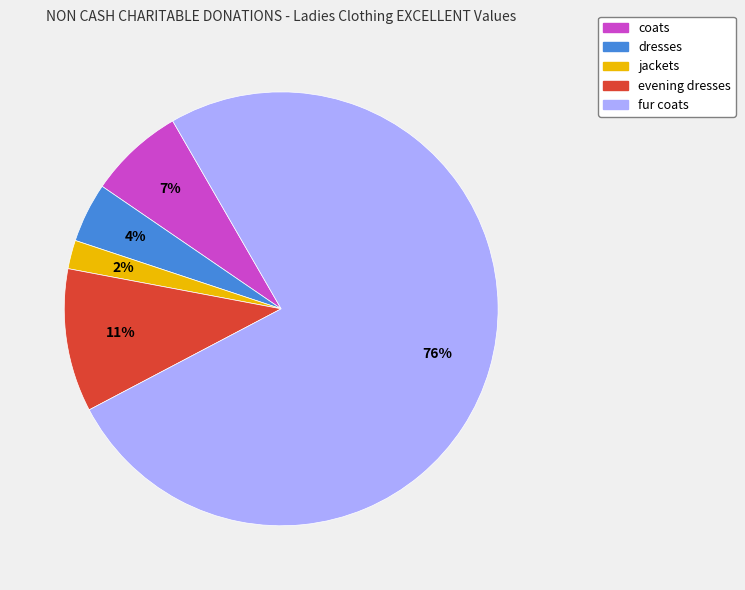

Between fur coats and evening dresses, which is larger?

fur coats